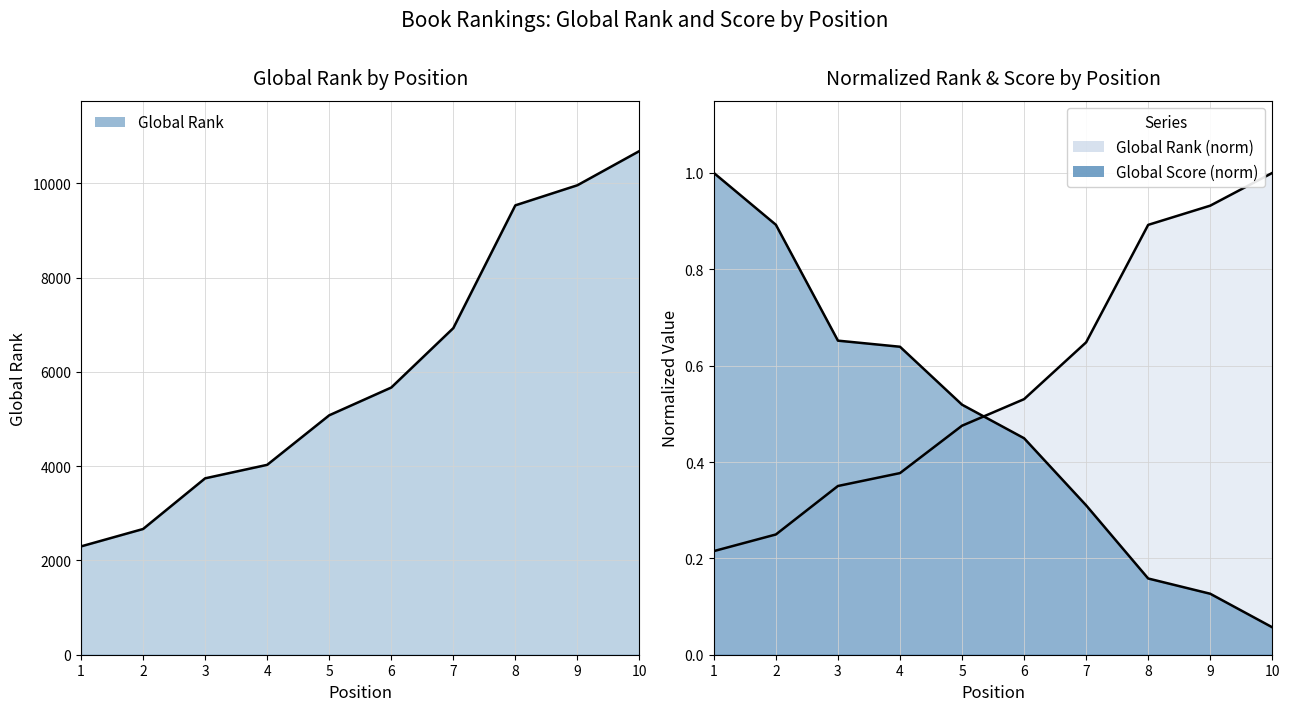

Which label corresponds to the smallest value in the chart?

10